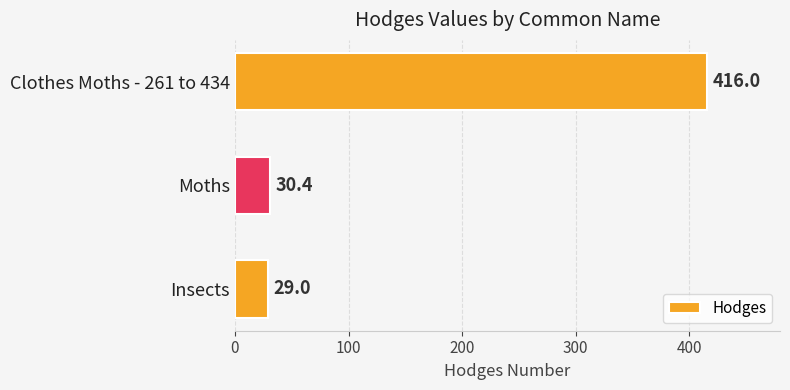

What is the maximum value shown in the chart?

416.0